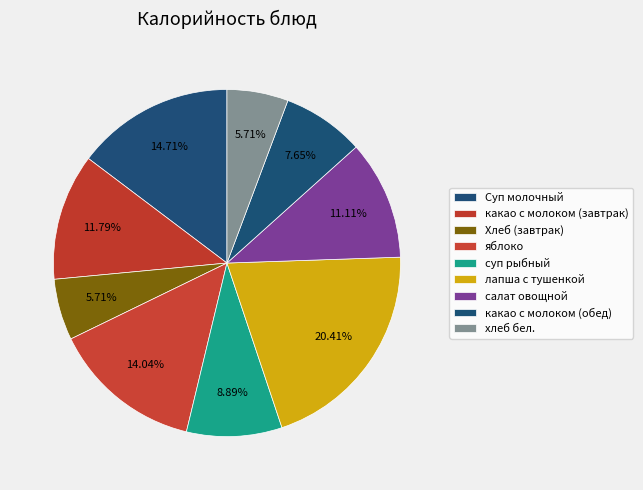

How many slices are in this pie chart?

9